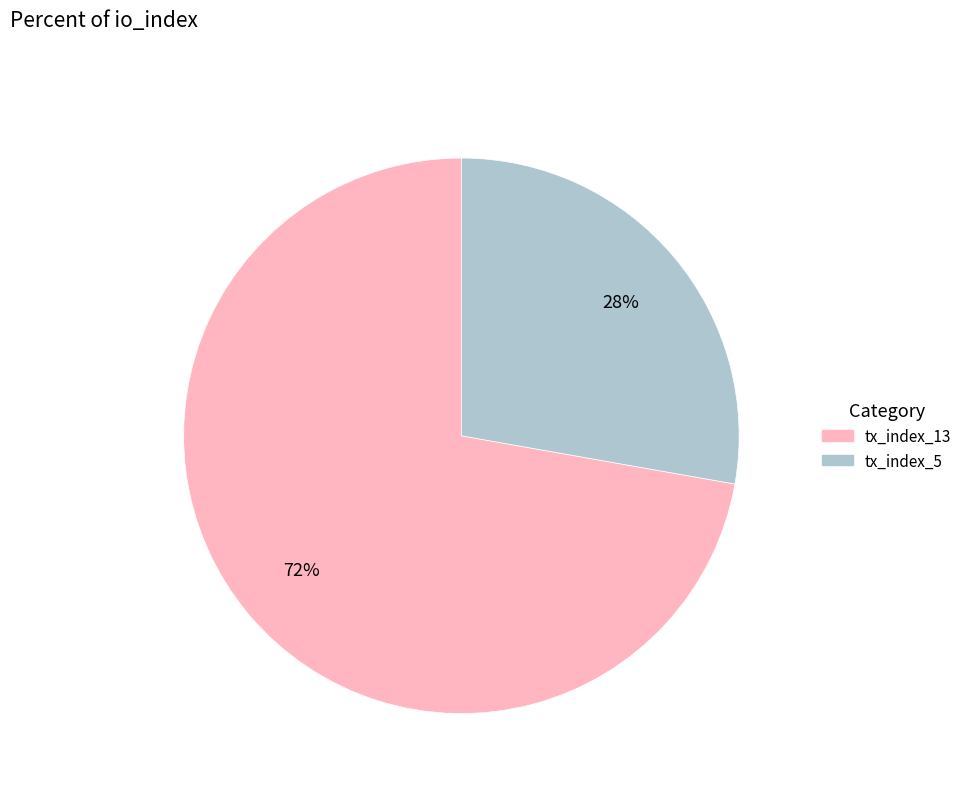

Do tx_index_13 and tx_index_5 together represent more than half of the pie?

Yes